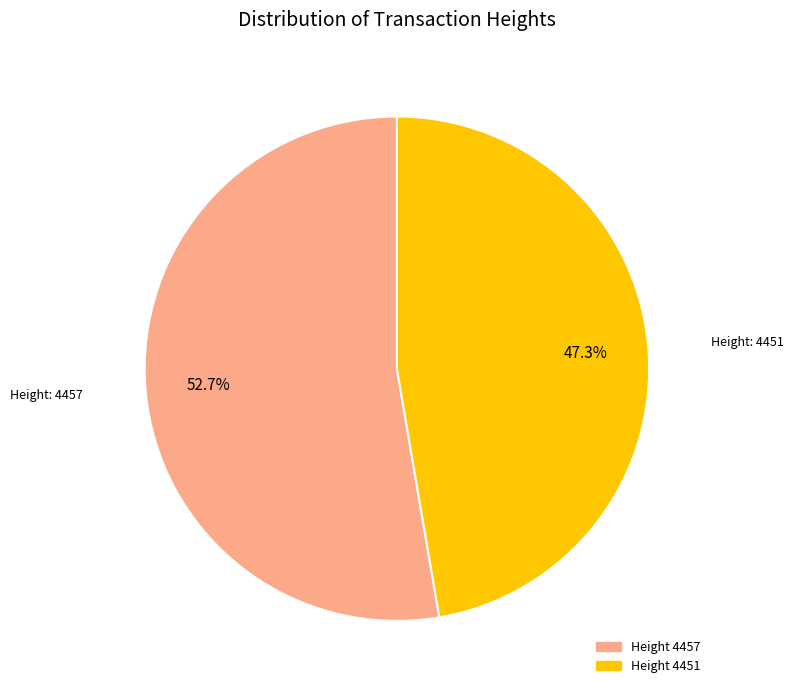

How many segments does this pie chart have?

2